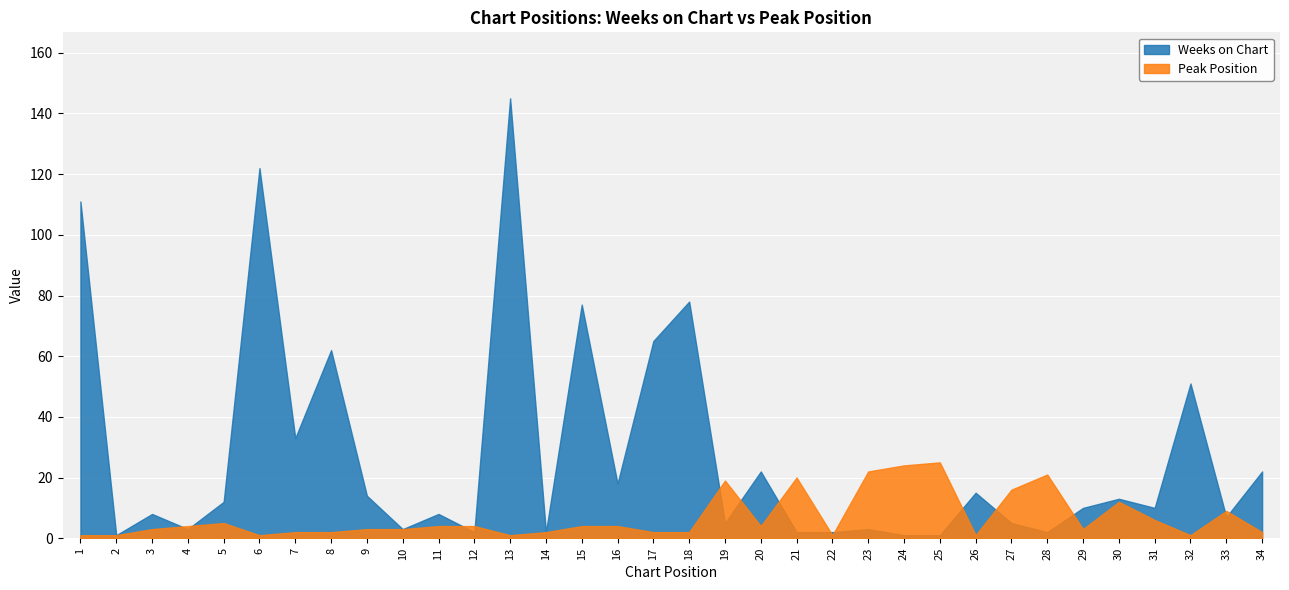

At which category does Weeks on Chart reach its first local valley?

2